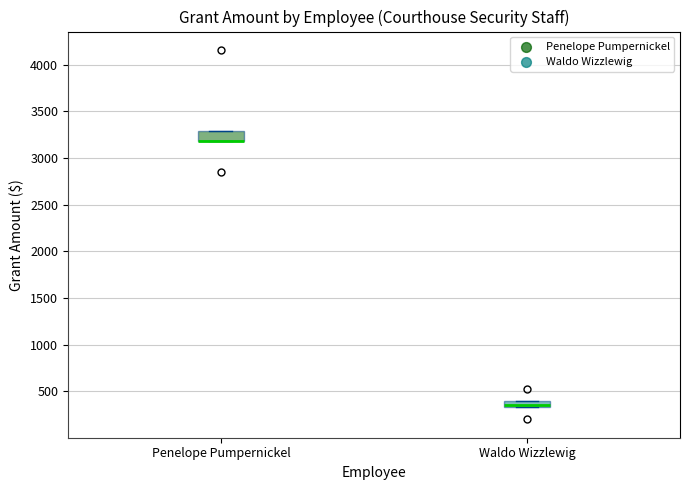

Where is the upper edge of the box for Penelope Pumpernickel on the y-axis? The values are not printed on the chart, so give them approximately, as read against the axis.

3300